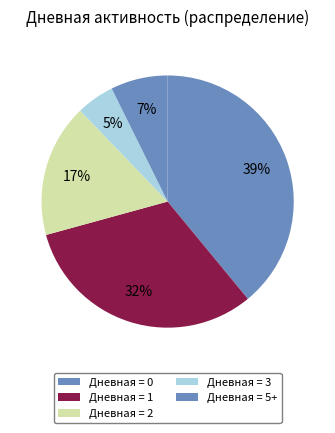

Does any single category account for the majority?

No